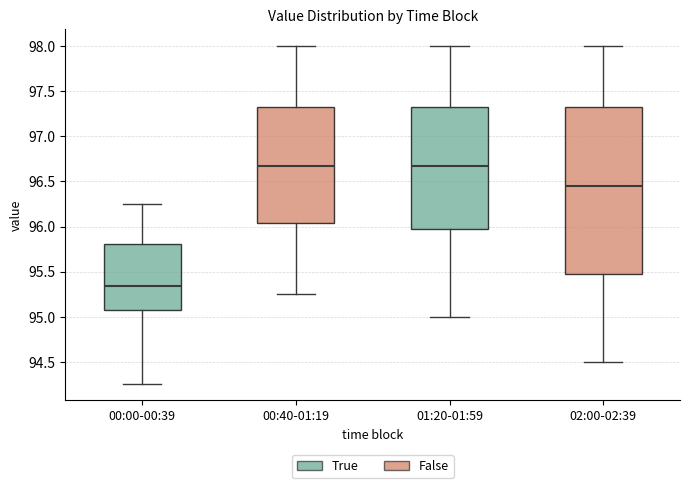

Where is the lower edge of the box for 02:00-02:39 on the y-axis? The values are not printed on the chart, so give them approximately, as read against the axis.

95.50